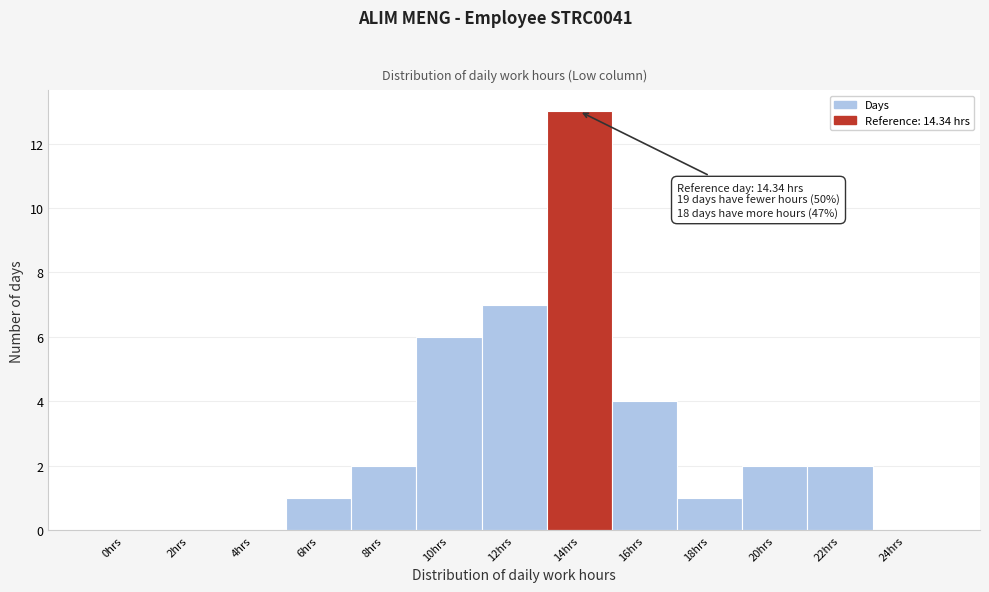

Reading right to left, list all the values displayed in this chart.

24hrs=0	22hrs=2	20hrs=2	18hrs=1	16hrs=4	14hrs=13	12hrs=7	10hrs=6	8hrs=2	6hrs=1	4hrs=0	2hrs=0	0hrs=0